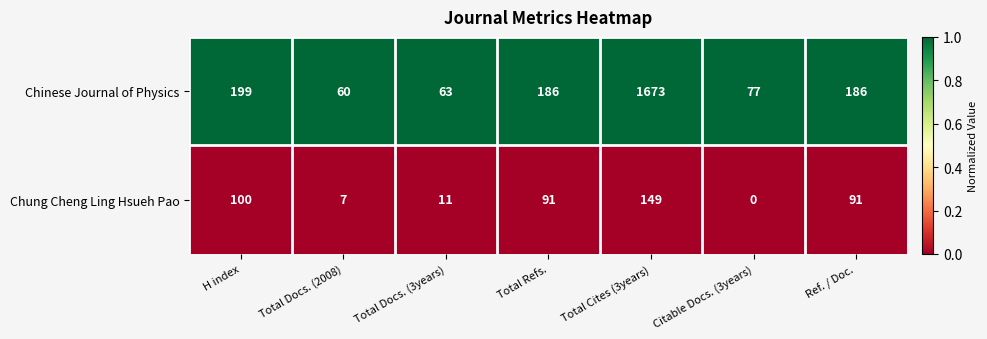

Which category has the highest value in the Chinese Journal of Physics series?

Total Cites (3years)